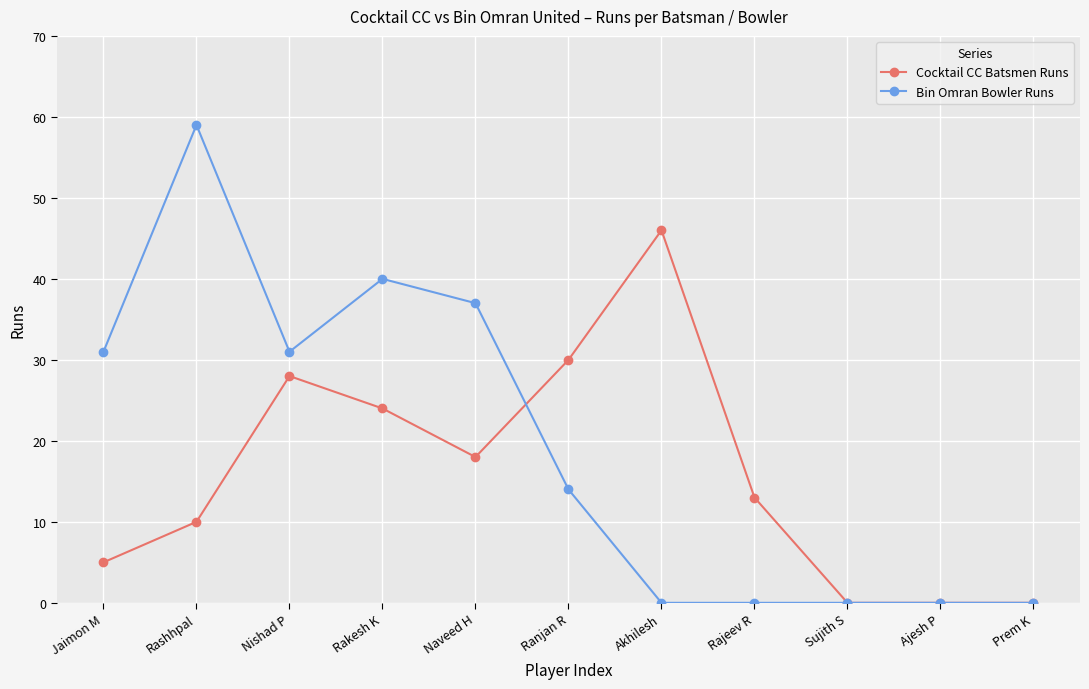

What is the maximum value shown in the chart?

59